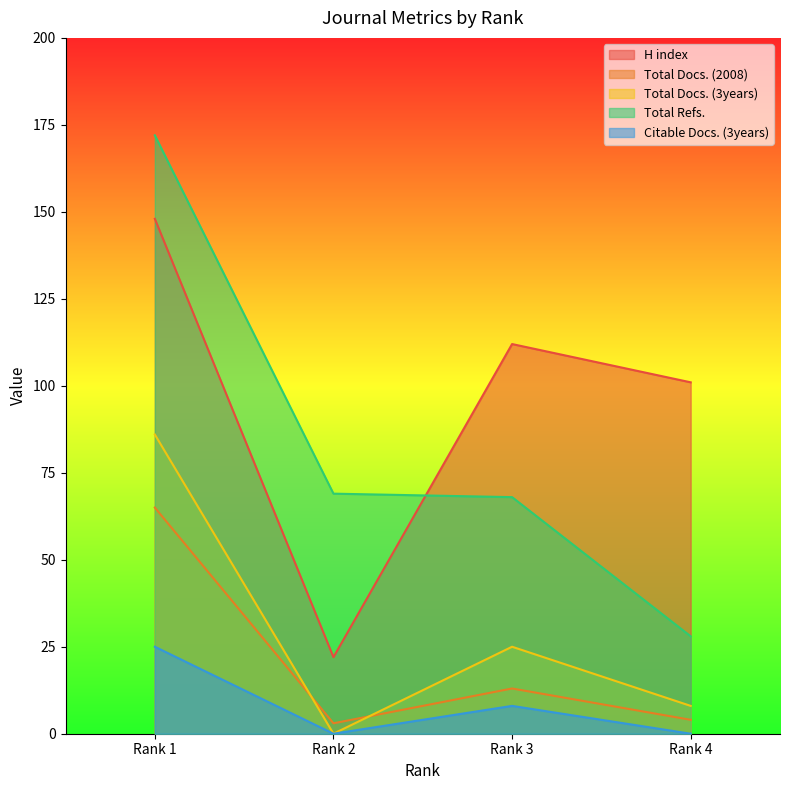

What is the value of the Total Docs. (2008) point at the 1st from the left?

65